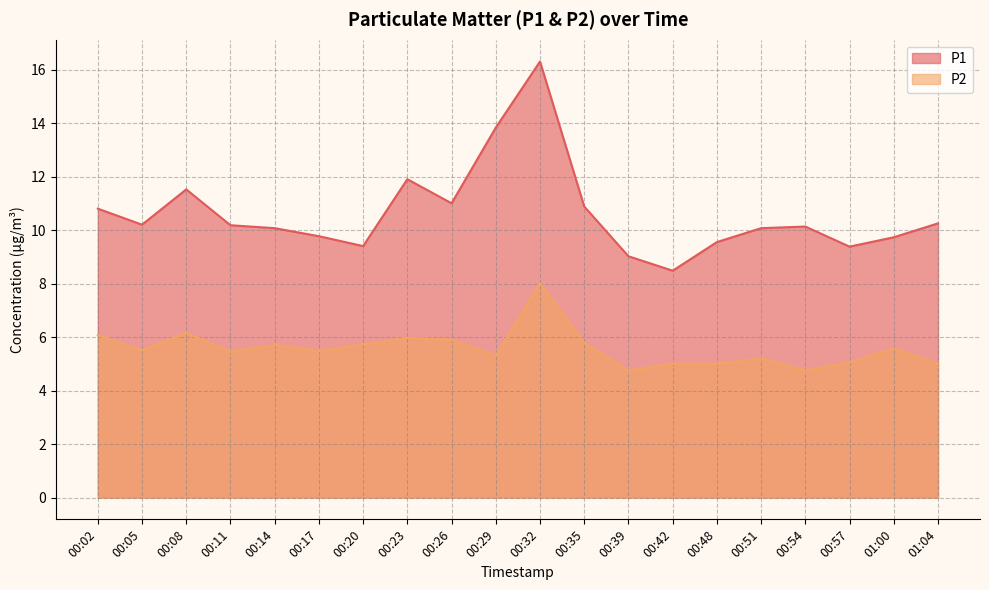

In P2, how many points are higher than both neighbors (excluding endpoints)?

6